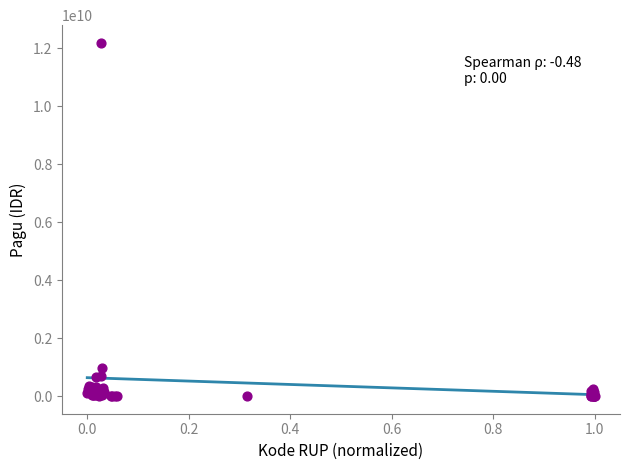

What Y value in the scatter plot is closest to 6092566000?

971640000